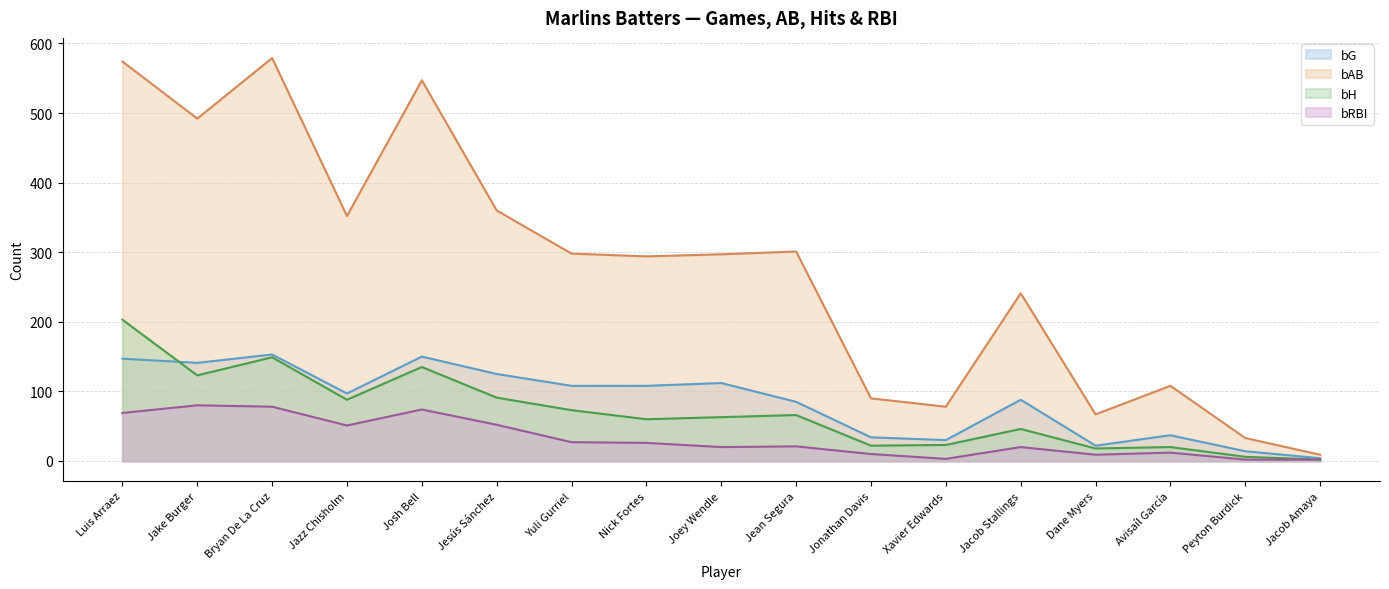

What position from the left is Jazz Chisholm?

4